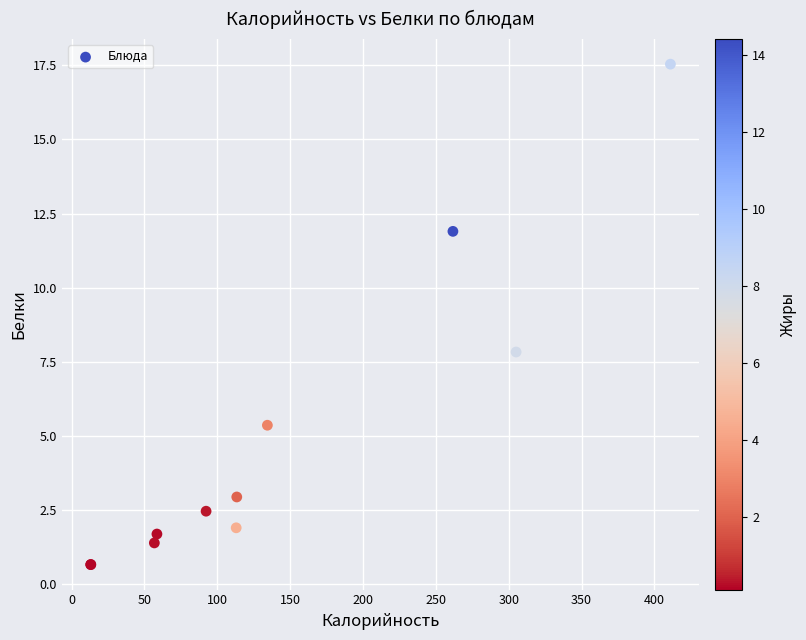

What Y value in the scatter plot is closest to 9?

7.8